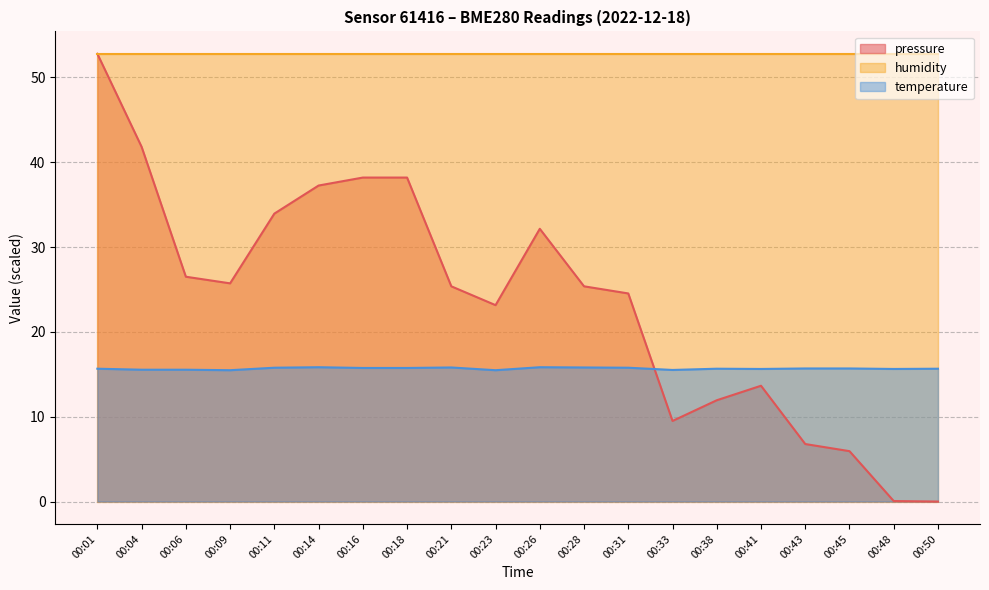

What is the sum of the pressure values at 00:16 and 00:45?

44.1